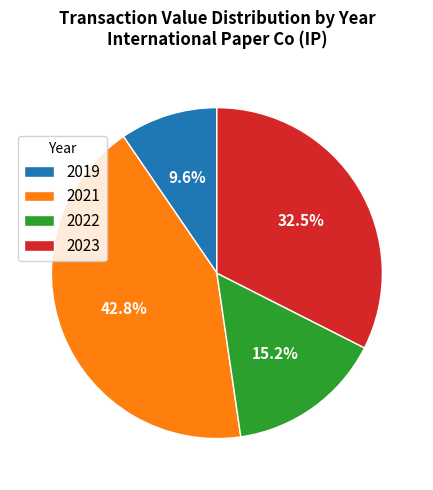

To the nearest percent, what is the difference between the largest and smallest slice percentages?

33%